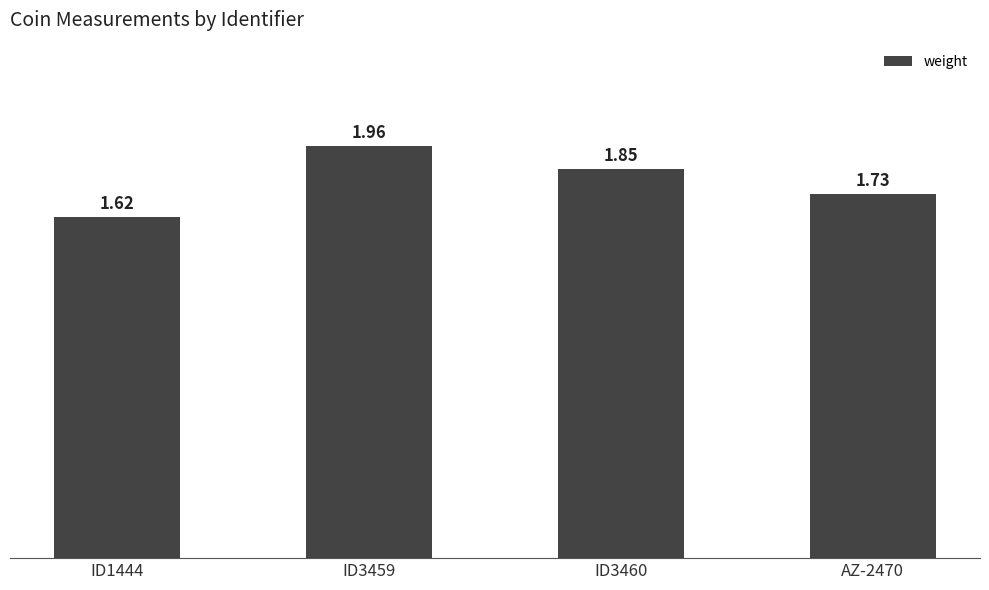

List the labels in order of value, largest first.

ID3459, ID3460, AZ-2470, ID1444